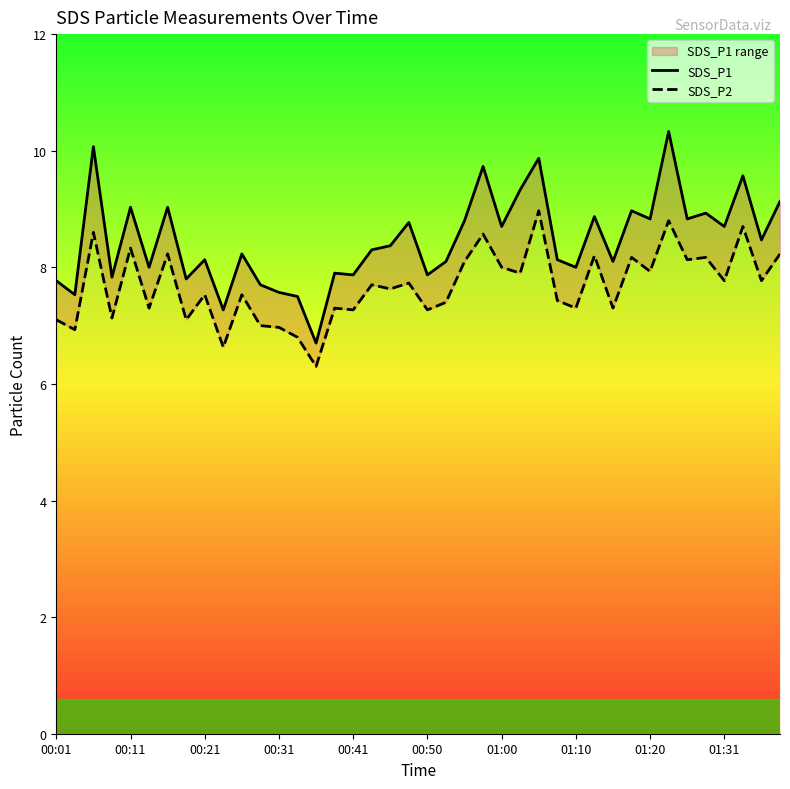

What is the lowest value of the SDS_P1 series?

6.7